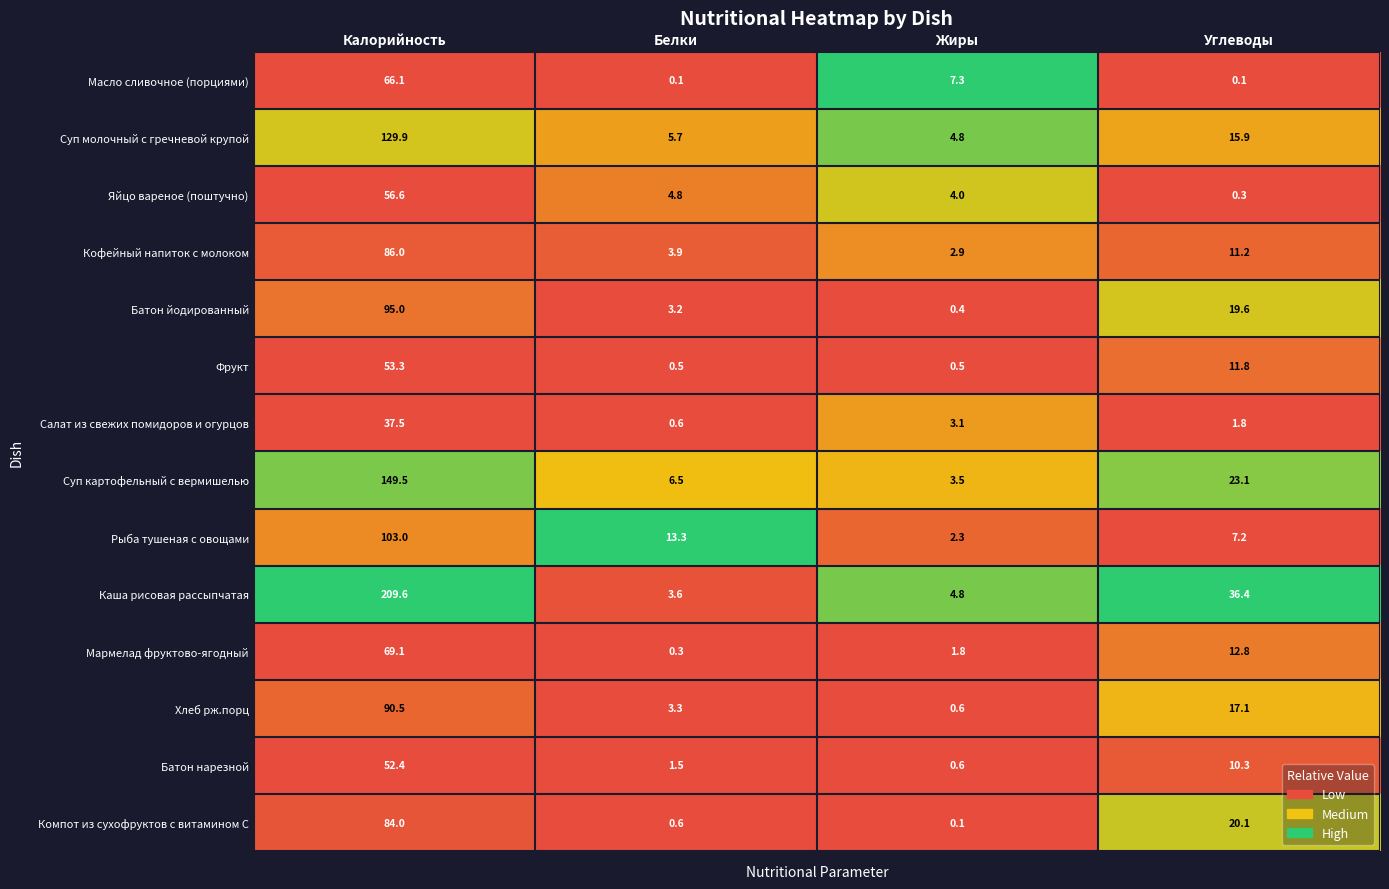

What is the difference between the maximum and second lowest values in the Рыба тушеная с овощами series?

95.8